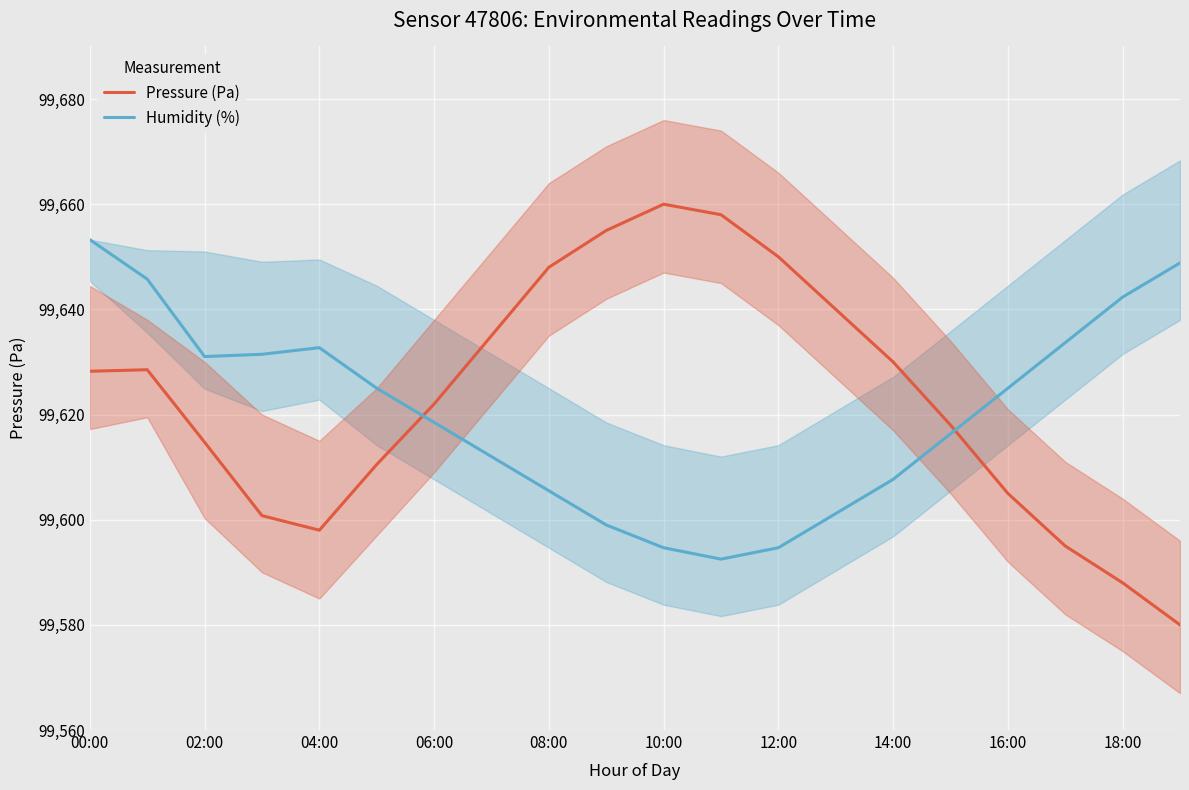

Which category has the lowest value in the Pressure (Pa) series?

19